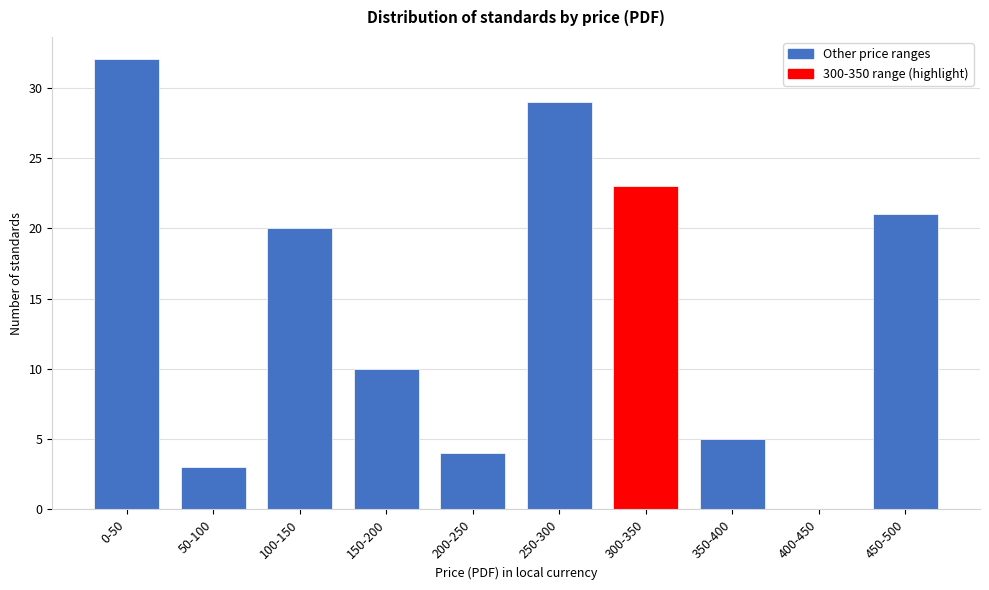

Reading right to left, what are all the values shown in this chart?

450-500=21	400-450=0	350-400=5	300-350=23	250-300=29	200-250=4	150-200=10	100-150=20	50-100=3	0-50=32